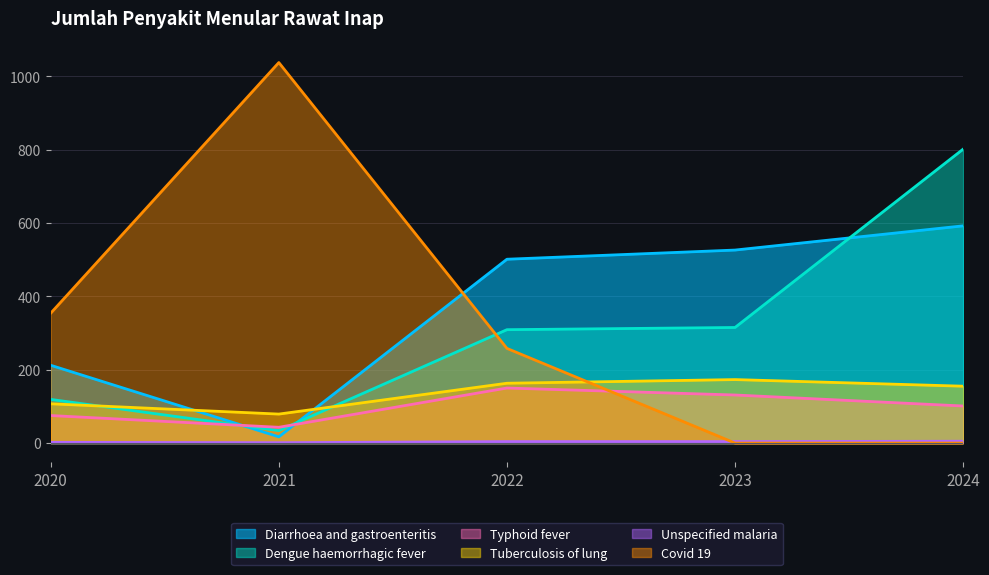

What is the approximate value of Typhoid fever at 2023, to the nearest 10?

130